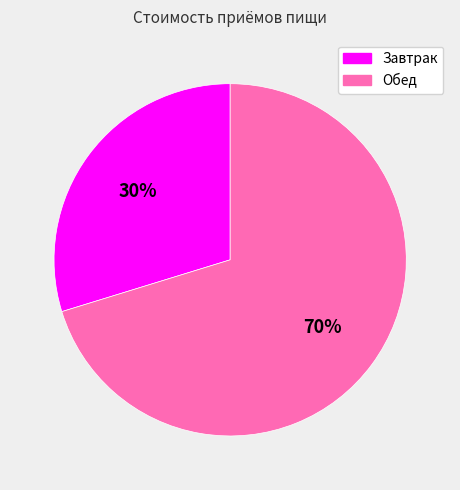

To the nearest percent, what percentage of the pie is Завтрак?

30%